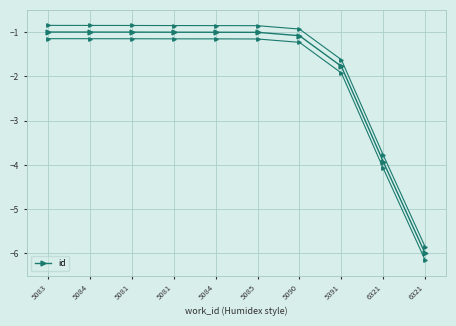

What is the total value across all series at 6321?

-11.8